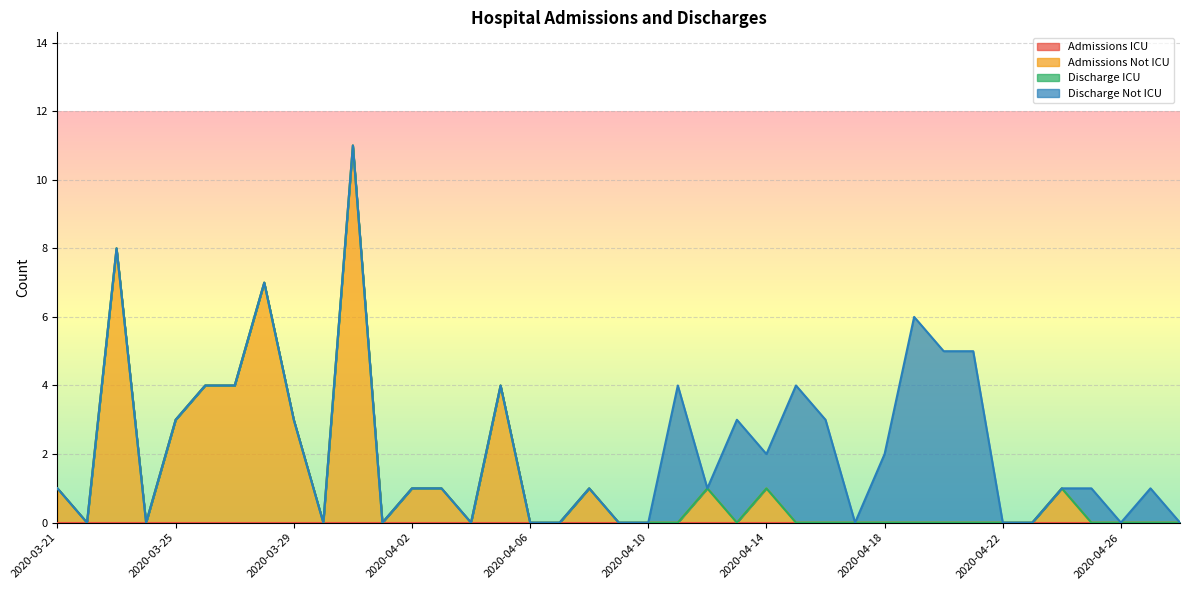

What is the value of the Admissions Not ICU point at the 1st from the left?

1